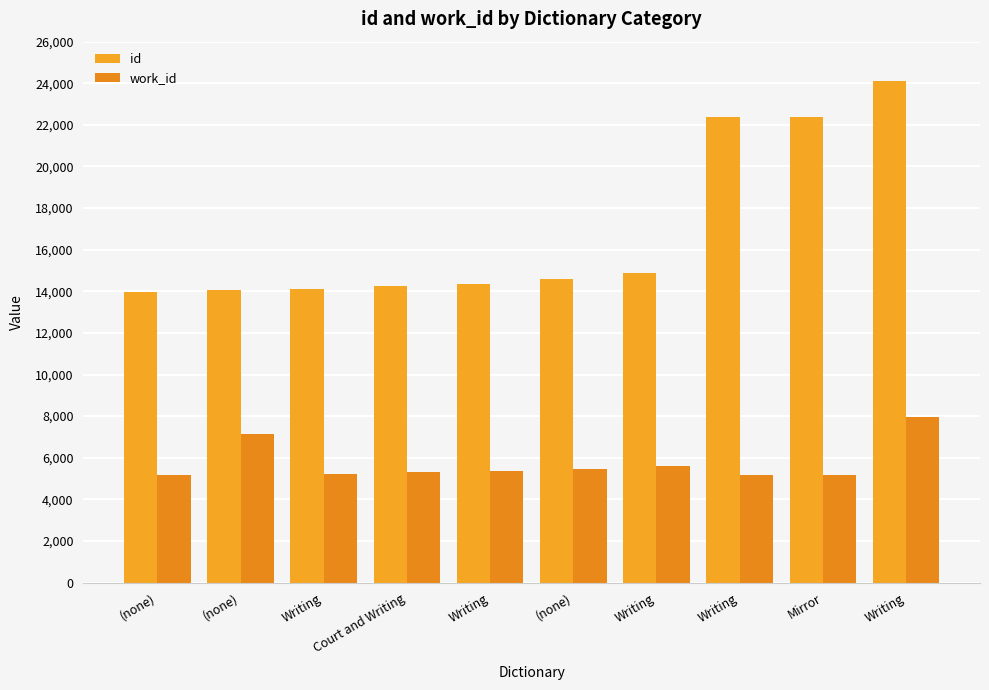

Which series has the largest total across all categories?

id